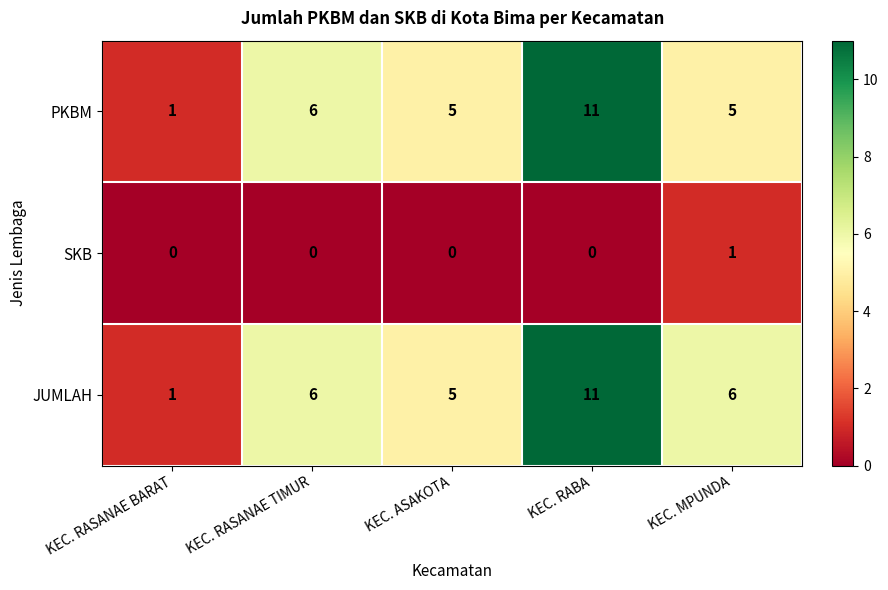

At which category is the sum across all series the highest?

KEC. RABA